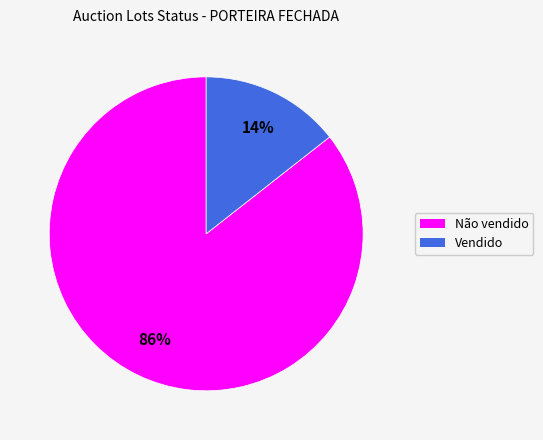

To the nearest percent, what portion does Não vendido represent?

86%